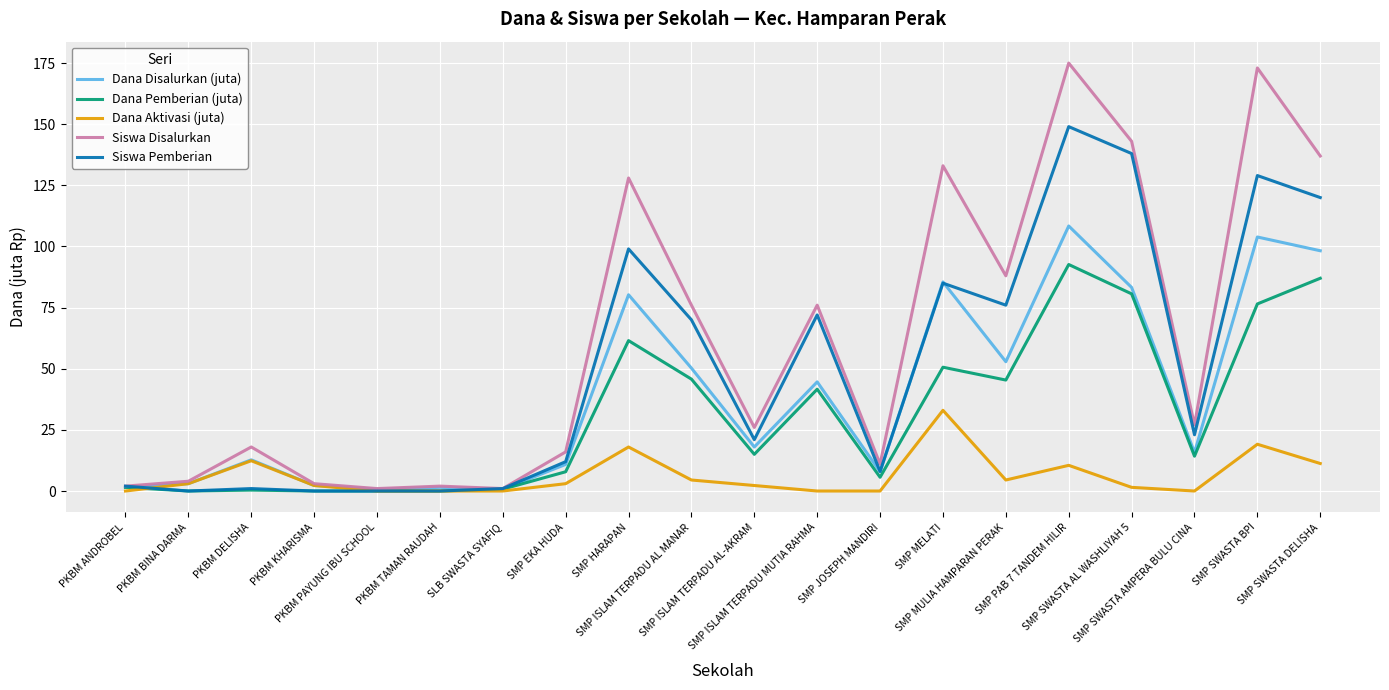

Which series has the largest total across all categories?

Siswa Disalurkan